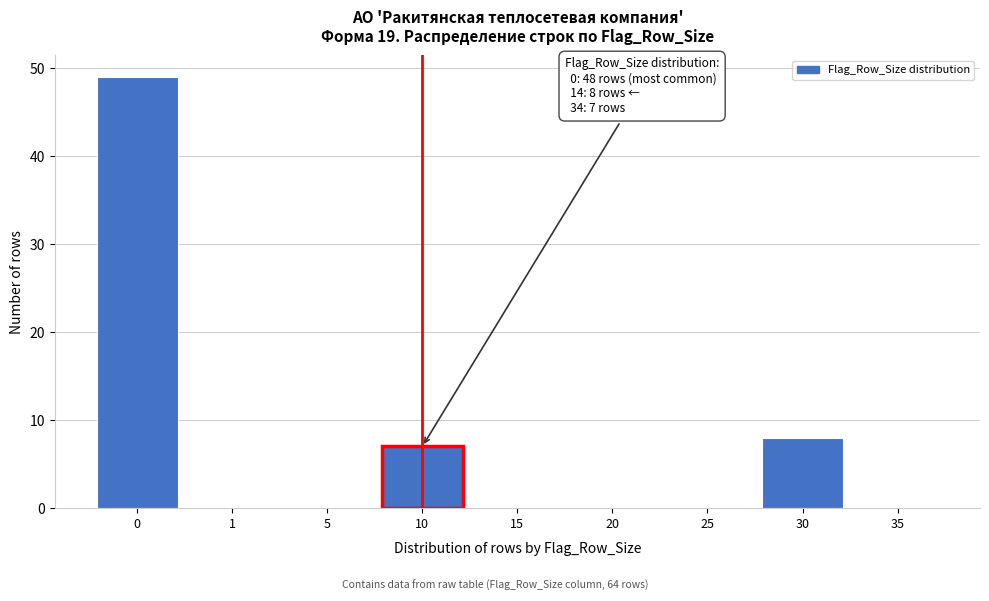

Reading right to left, extract all data points from this chart.

35=0	30=8	25=0	20=0	15=0	10=7	5=0	1=0	0=49